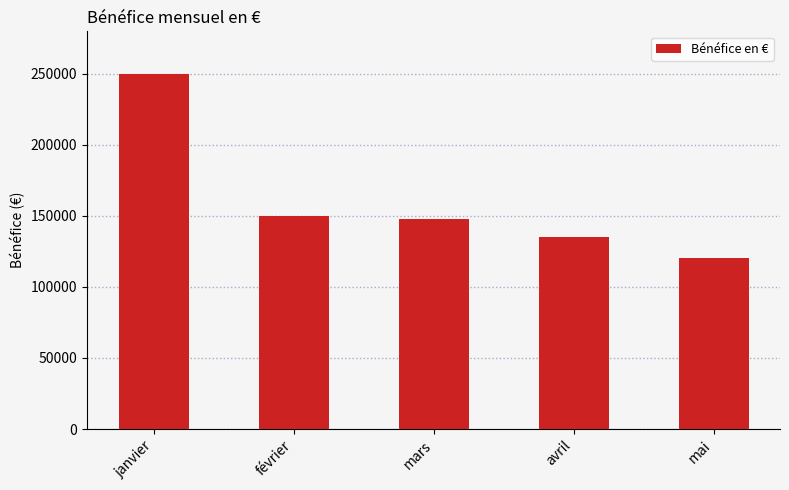

Reading left to right, transcribe all the data shown in this chart.

250000	150000	148000	135000	120500